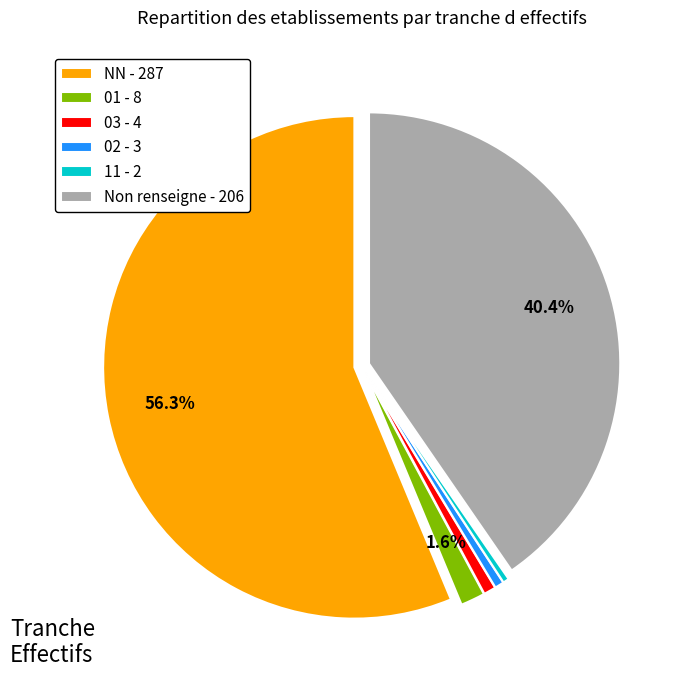

What portion of the pie excludes Non renseigne - 206?

59.6%